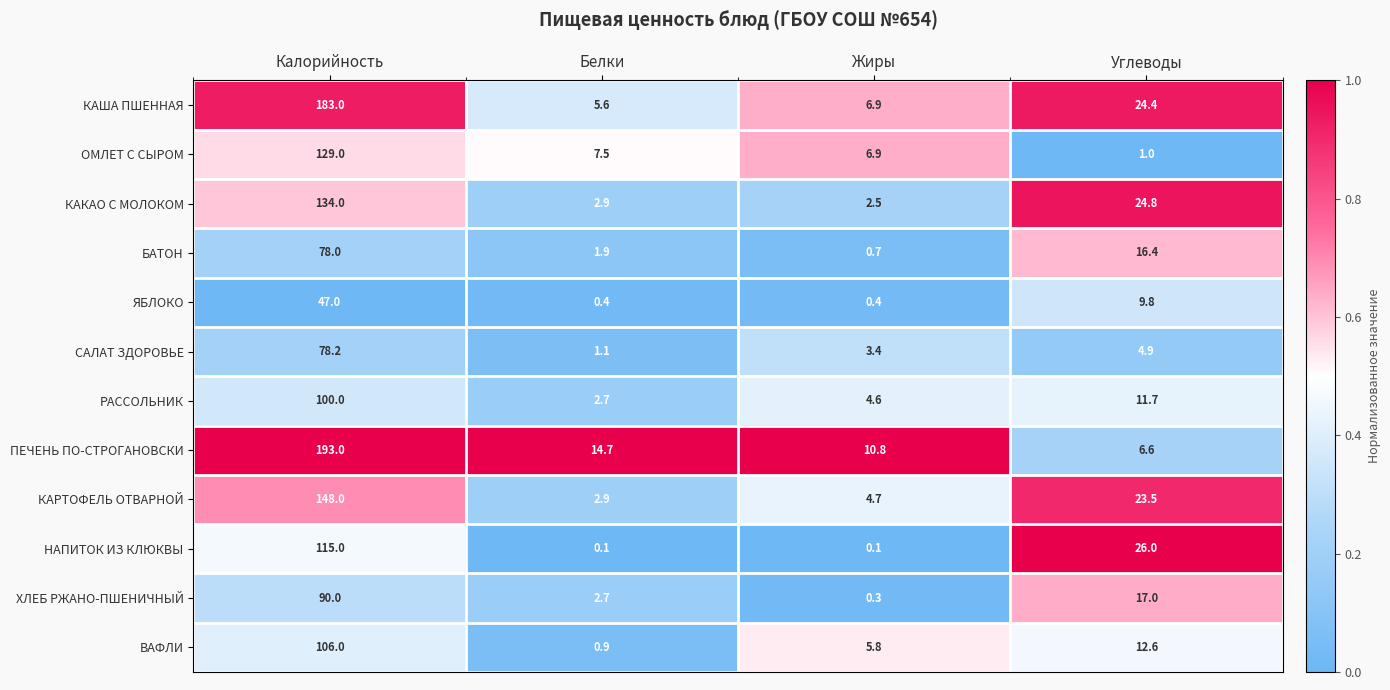

Is it true that КАКАО С МОЛОКОМ equals 2.9 at Белки?

True